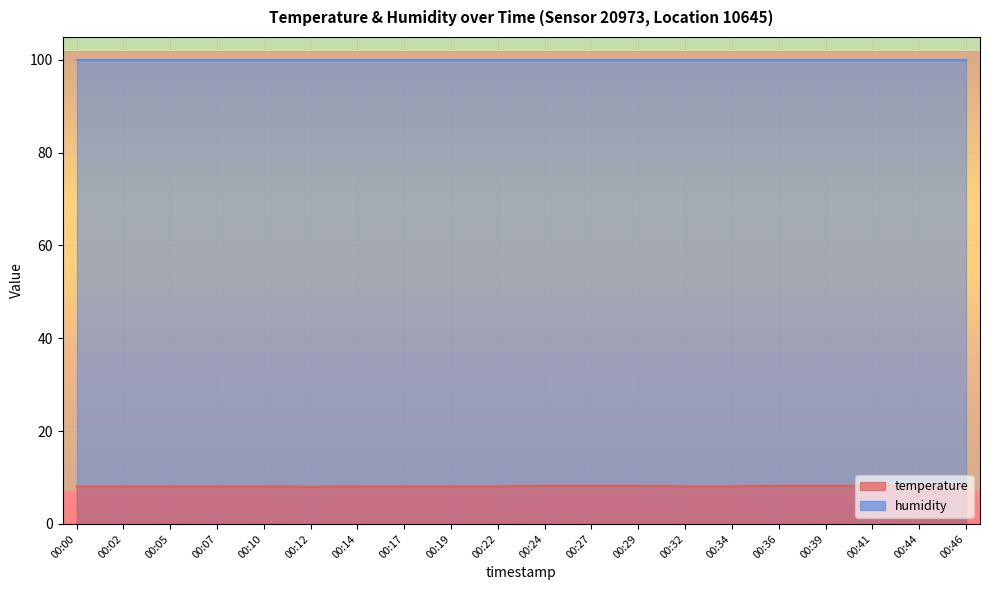

List the labels in order of value, largest first.

00:24, 00:27, 00:29, 00:36, 00:39, 00:41, 00:44, 00:46, 00:00, 00:02, 00:05, 00:07, 00:10, 00:14, 00:17, 00:19, 00:22, 00:32, 00:34, 00:12